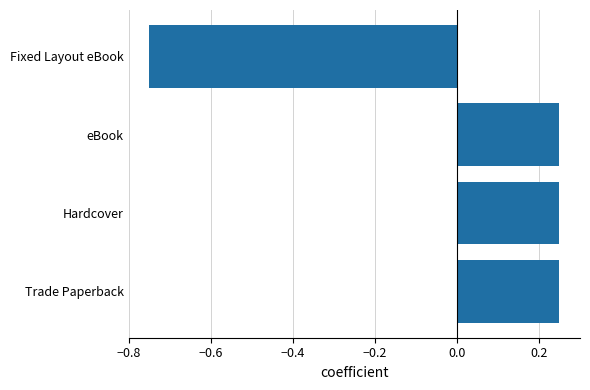

Which category has the lowest value across all series?

Fixed Layout eBook